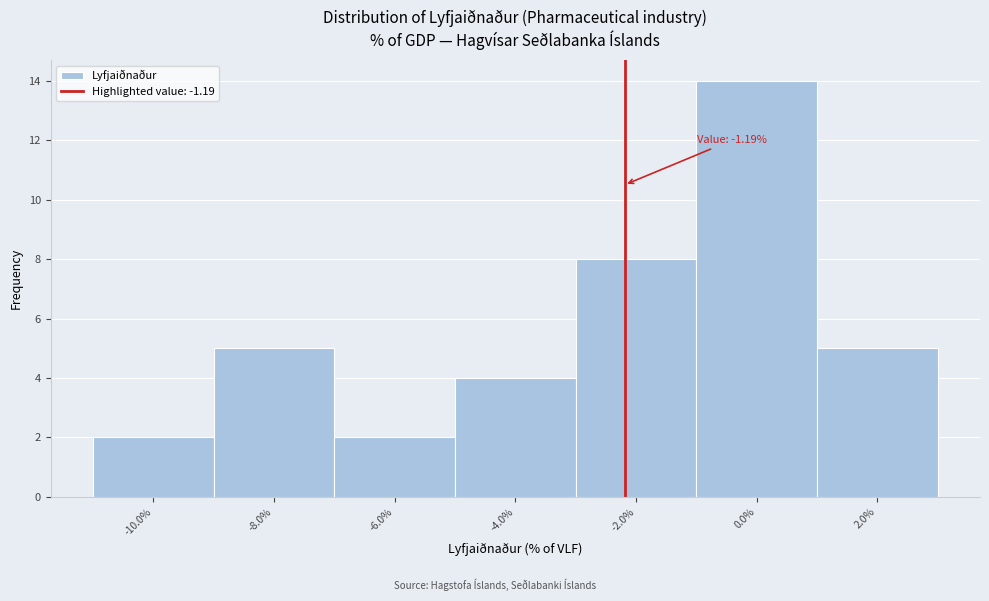

Reading left to right, extract all data points from this chart.

-10.0%=2	-8.0%=5	-6.0%=2	-4.0%=4	-2.0%=8	0.0%=14	2.0%=5